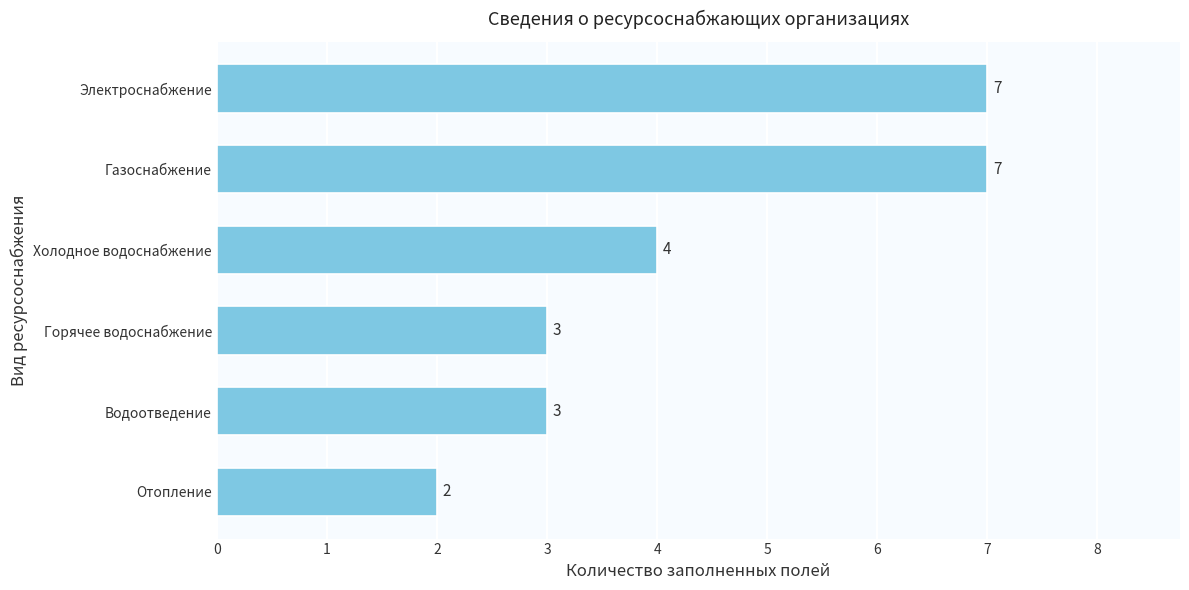

What is the maximum value shown in the chart?

7